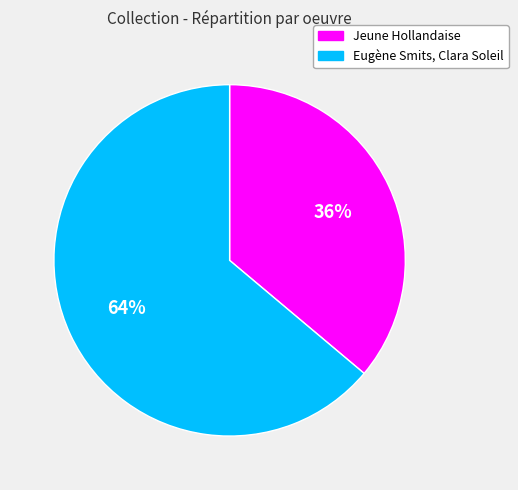

Is there a majority slice in this chart?

Yes